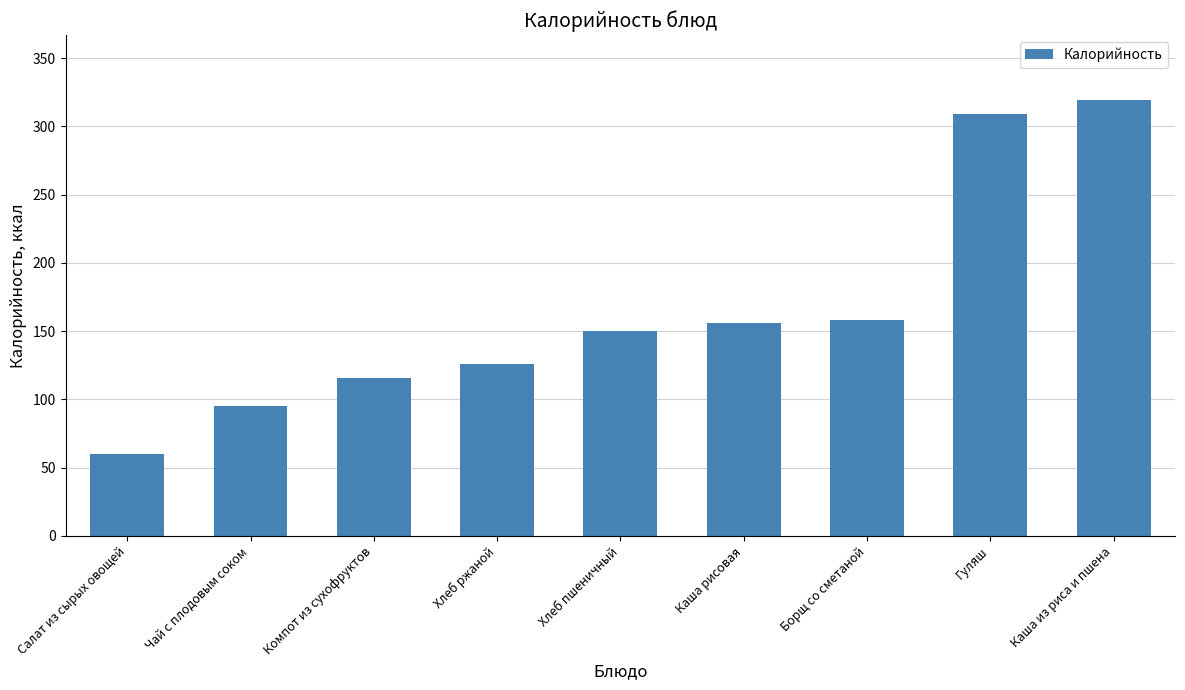

How many categories are shown in the chart?

9